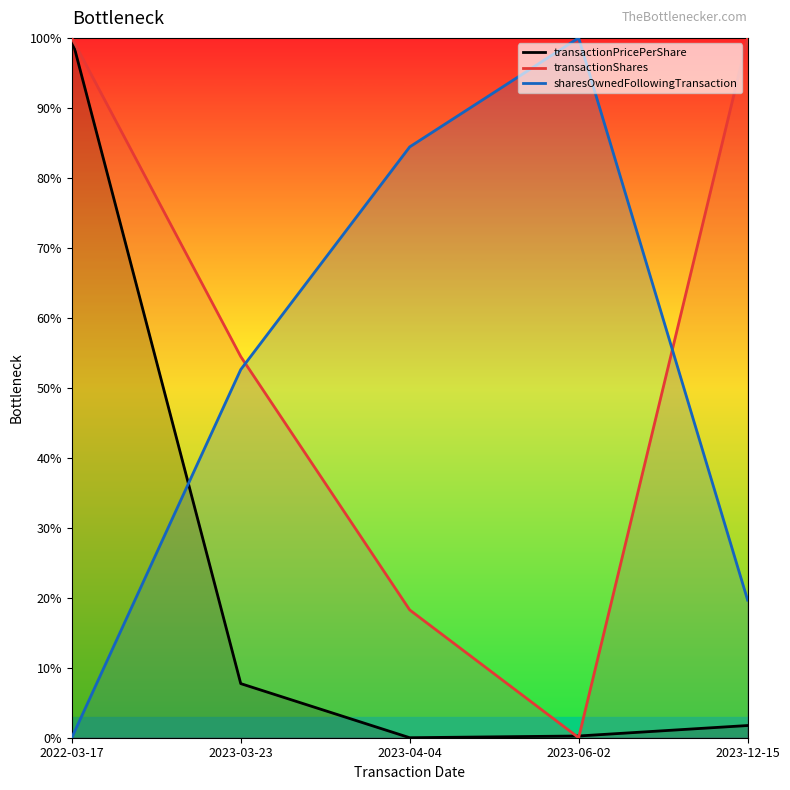

How many categories are shown in the chart?

5